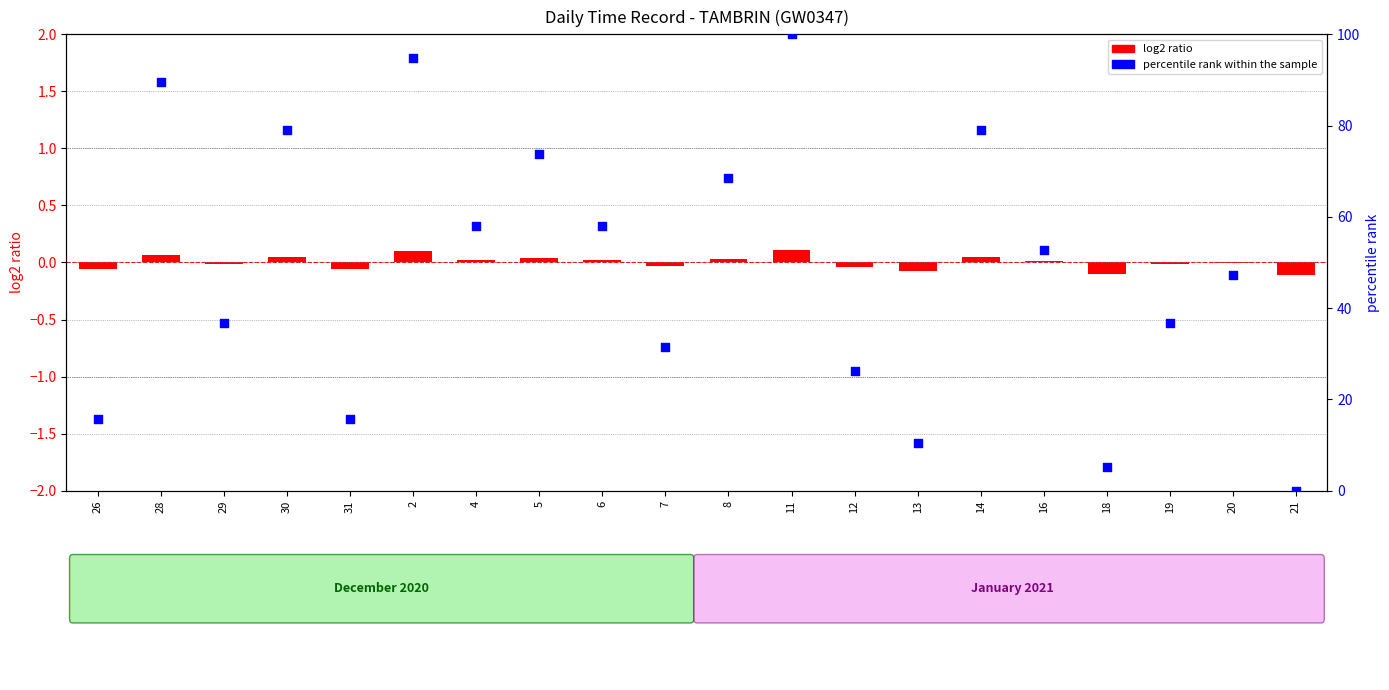

What is the change in value from 2 to 19?

-57.9